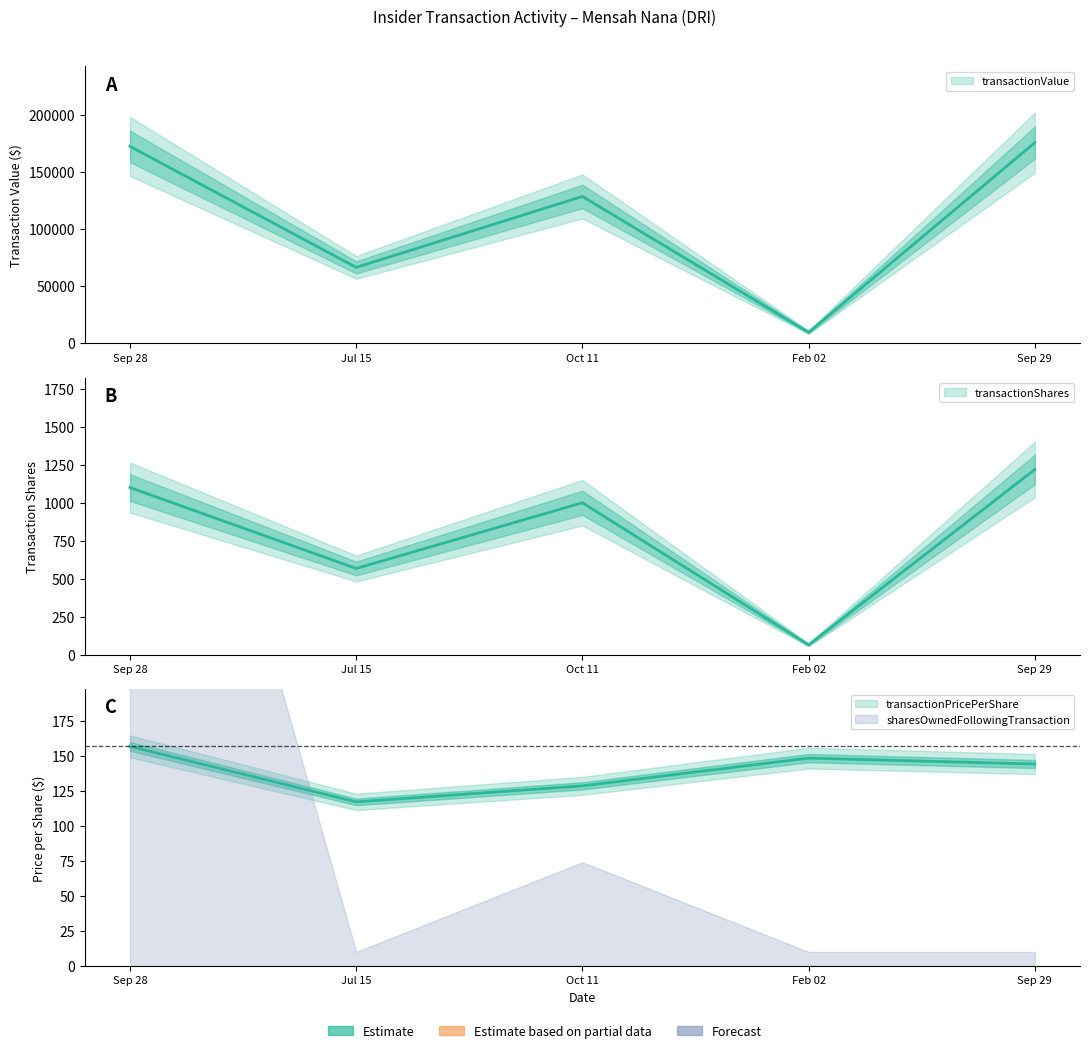

List the labels in order of transactionPricePerShare value, smallest first.

Jul 15, Oct 11, Sep 29, Feb 02, Sep 28